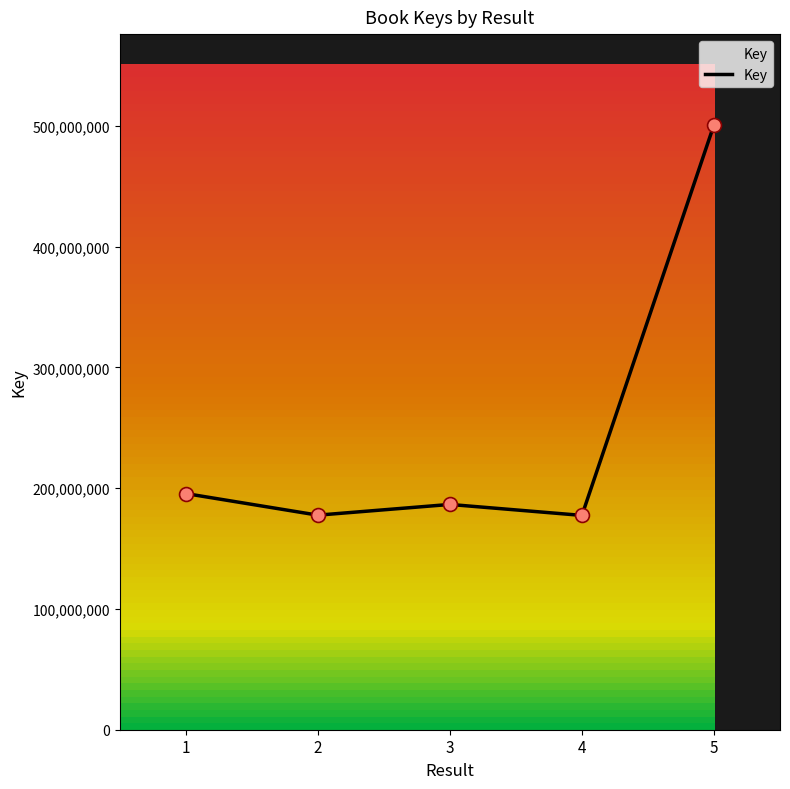

Approximately how many times larger is the value at 3 compared to 1?

1.0